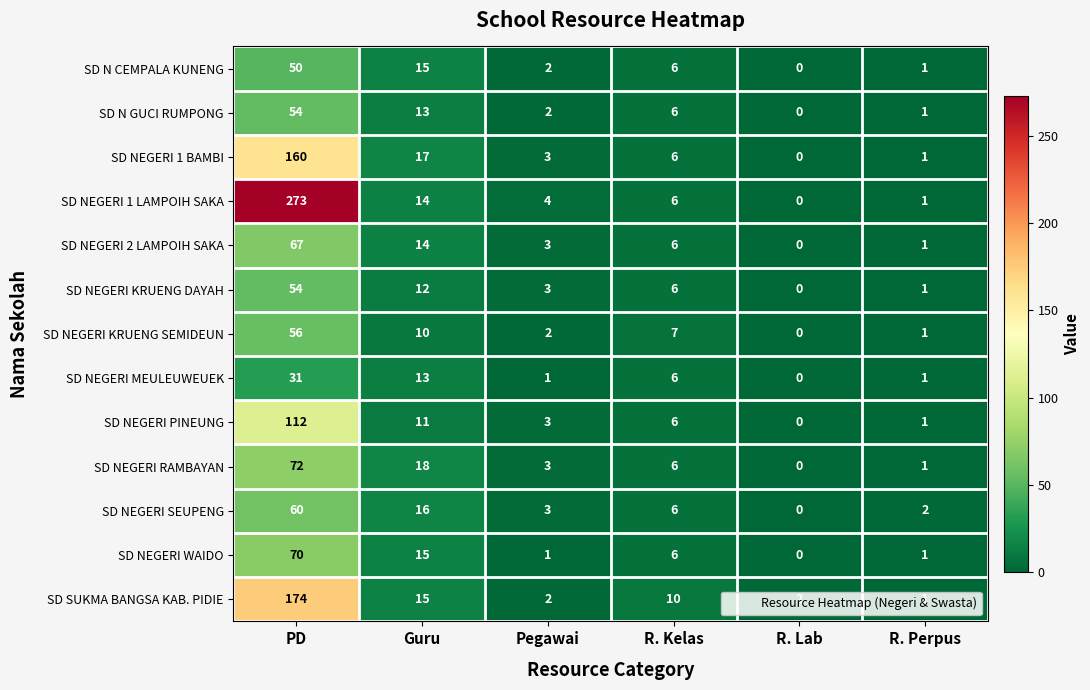

What is the spread (max minus min) of values at PD?

242